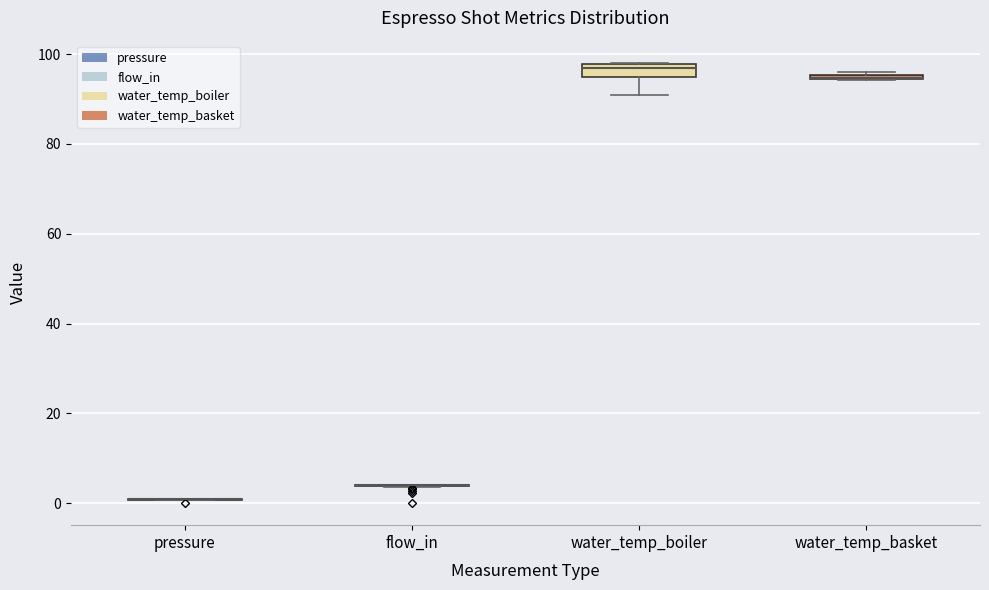

Comparing the boxes themselves (not the whiskers), which one is the tallest?

water_temp_boiler